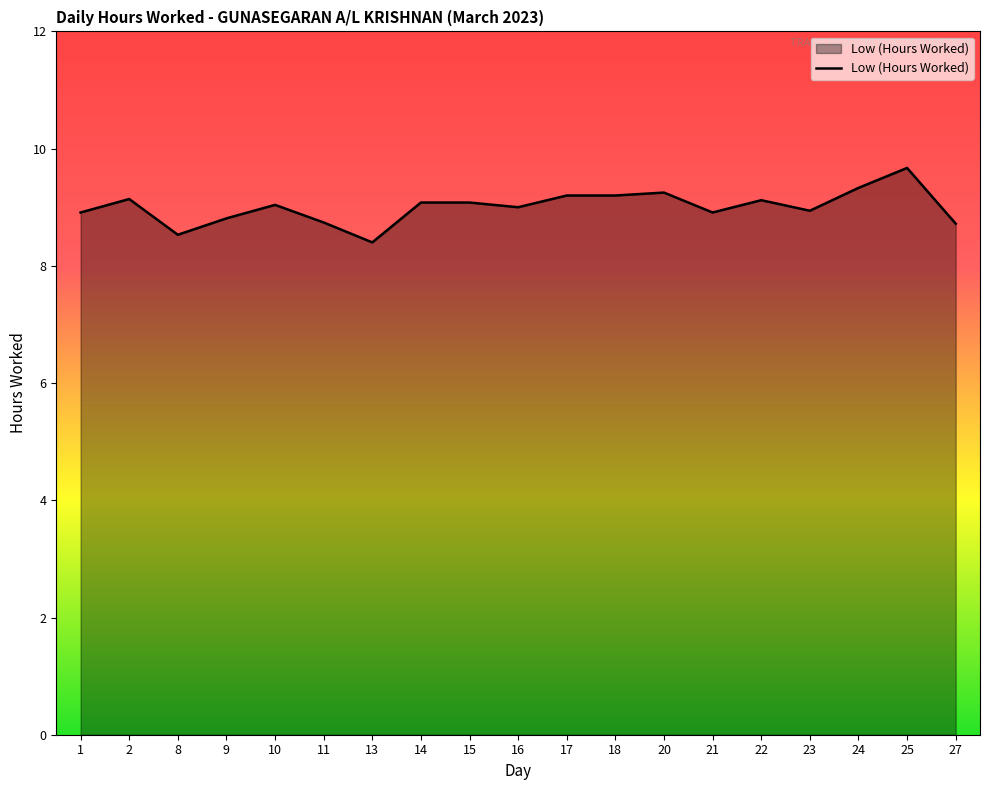

What is the greatest value displayed?

9.7